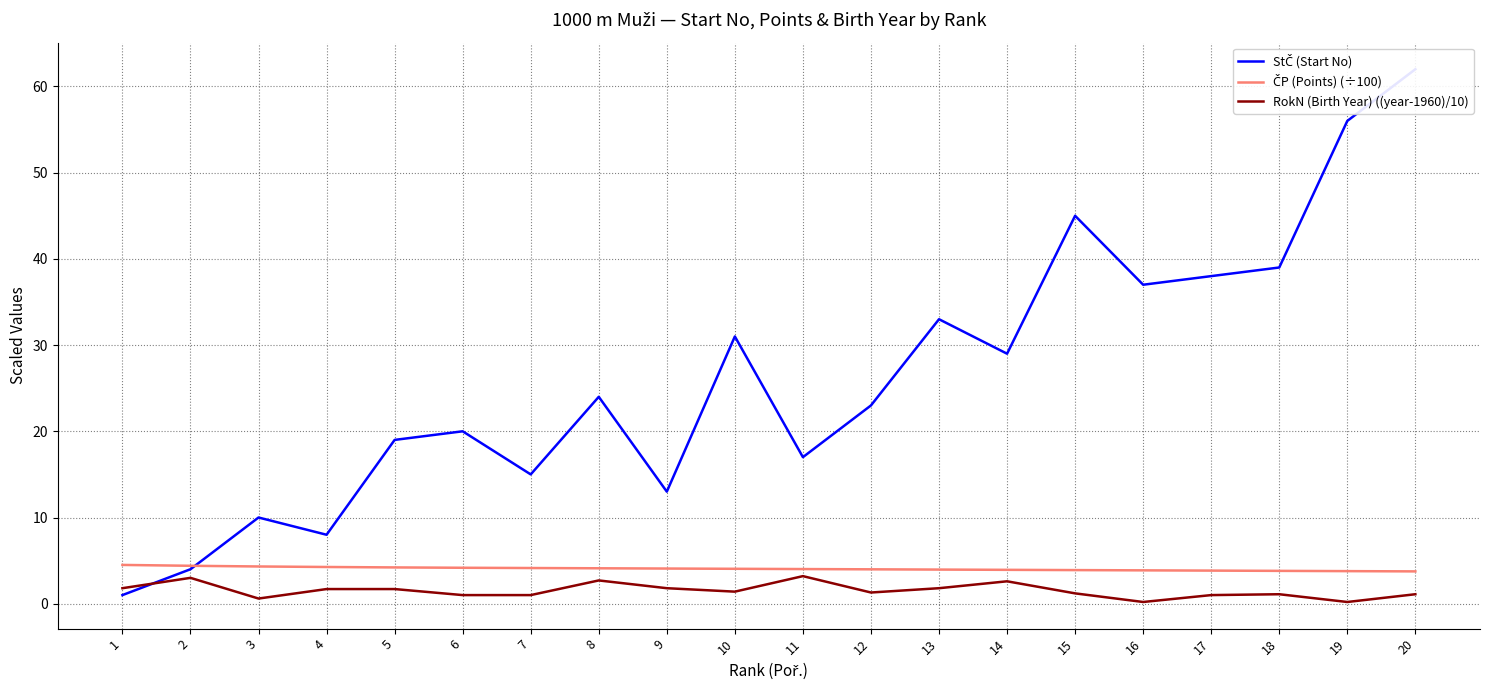

Which series changed the most between 1 and 5?

StČ (Start No)